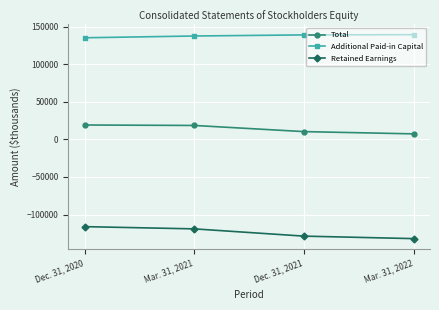

What is the total value across all series at Mar. 31, 2022?

14721